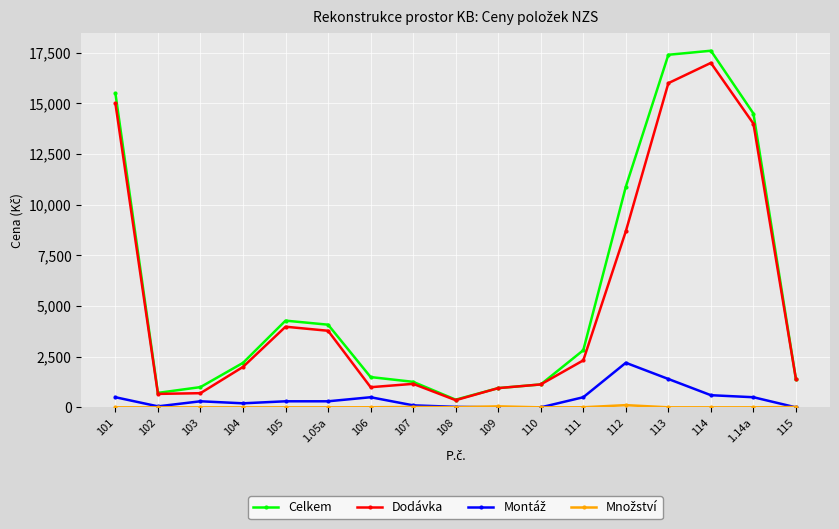

What is the greatest value displayed?

17600